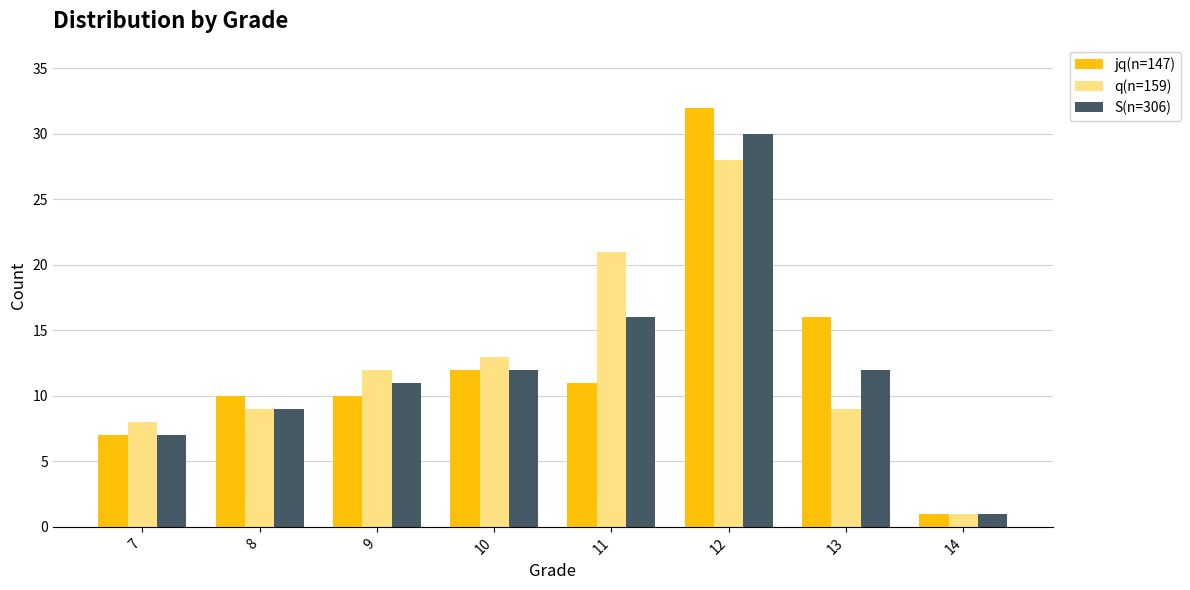

What is the sum of the q(n=159) values at 11 and 7?

29